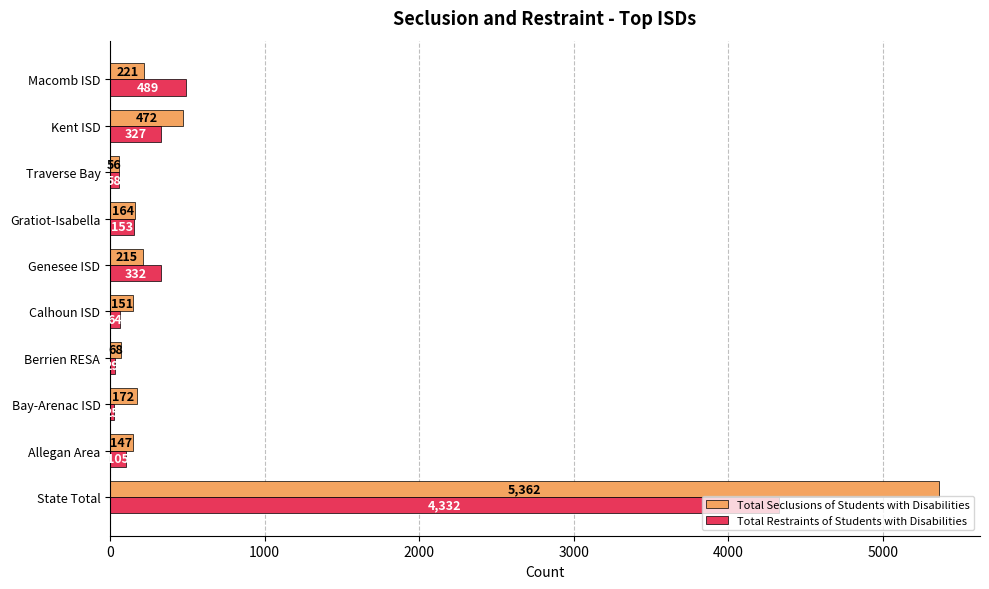

At how many categories does at least one series exceed 1353?

1